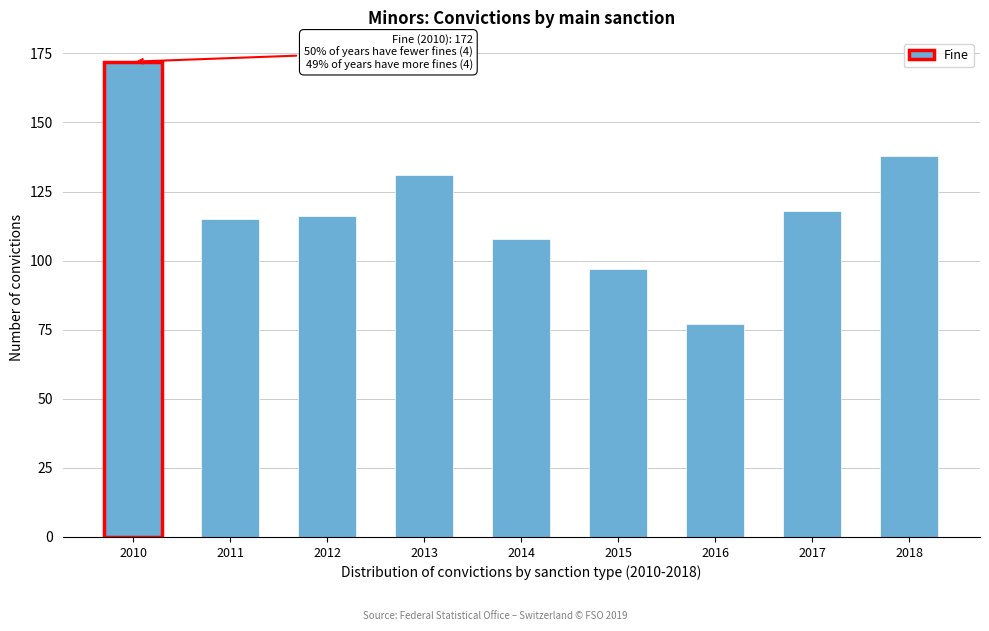

Reading left to right, list all the values displayed in this chart.

172	115	116	131	108	97	77	118	138